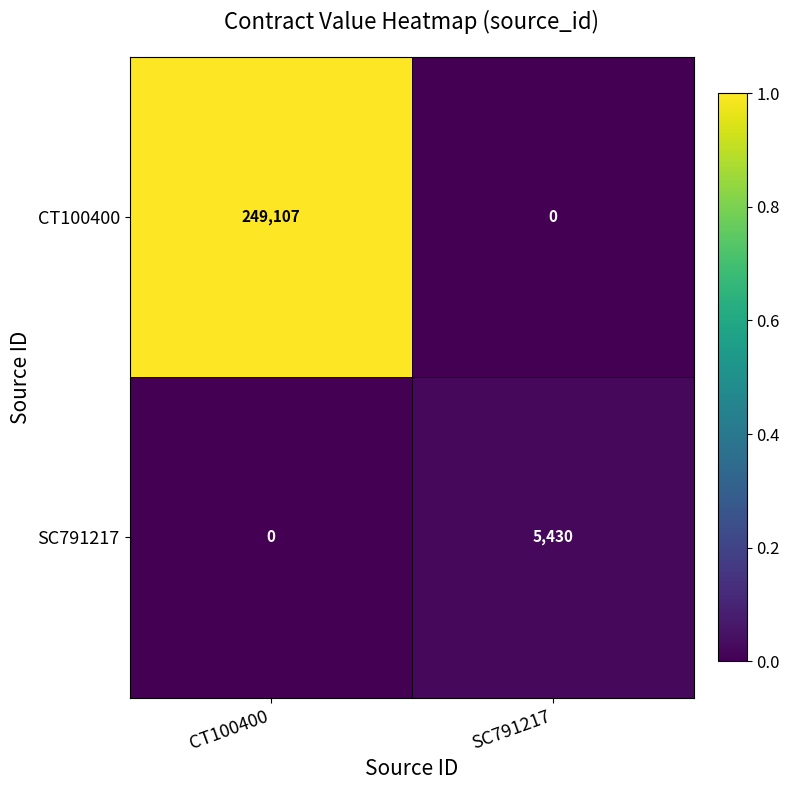

Reading right to left, list all the values displayed in this chart.

CT100400: 0	249107
SC791217: 5430	0